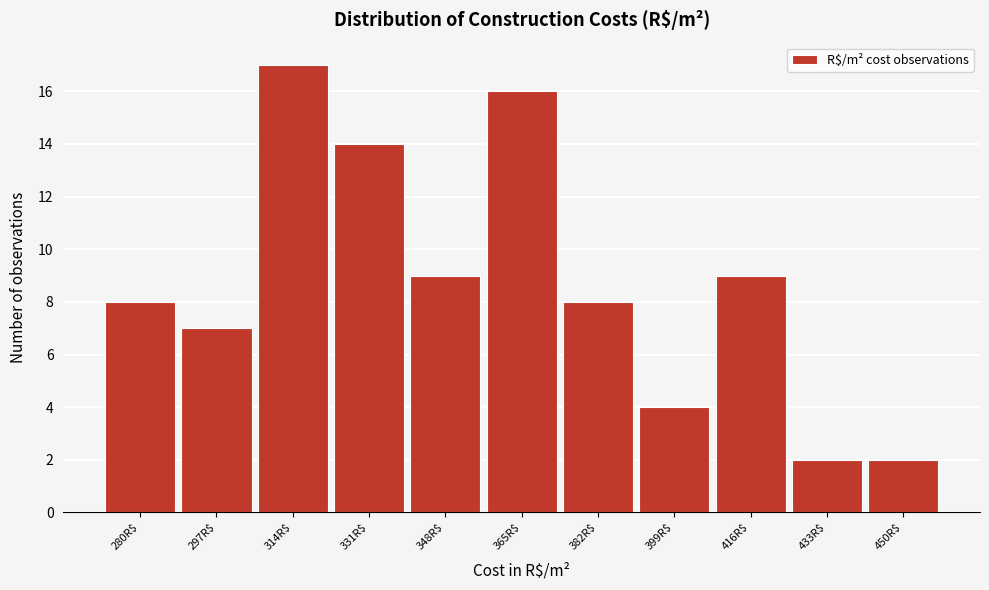

Reading left to right, what are all the values shown in this chart?

8	7	17	14	9	16	8	4	9	2	2